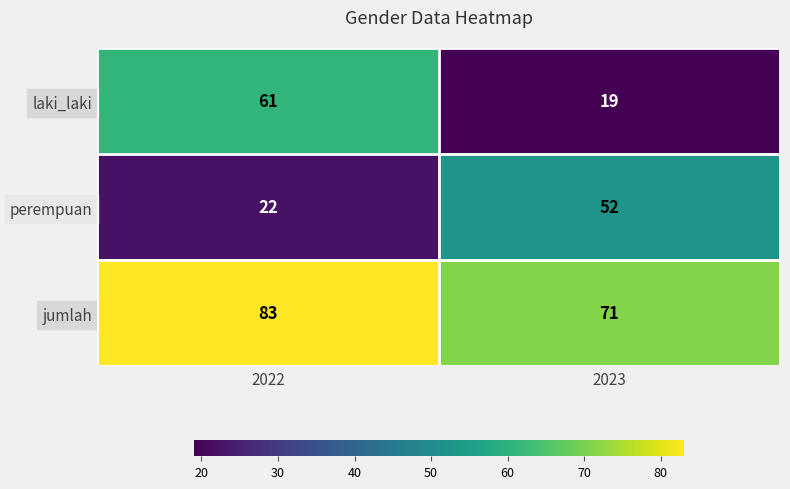

What is the difference between the maximum and minimum values in the perempuan series?

30